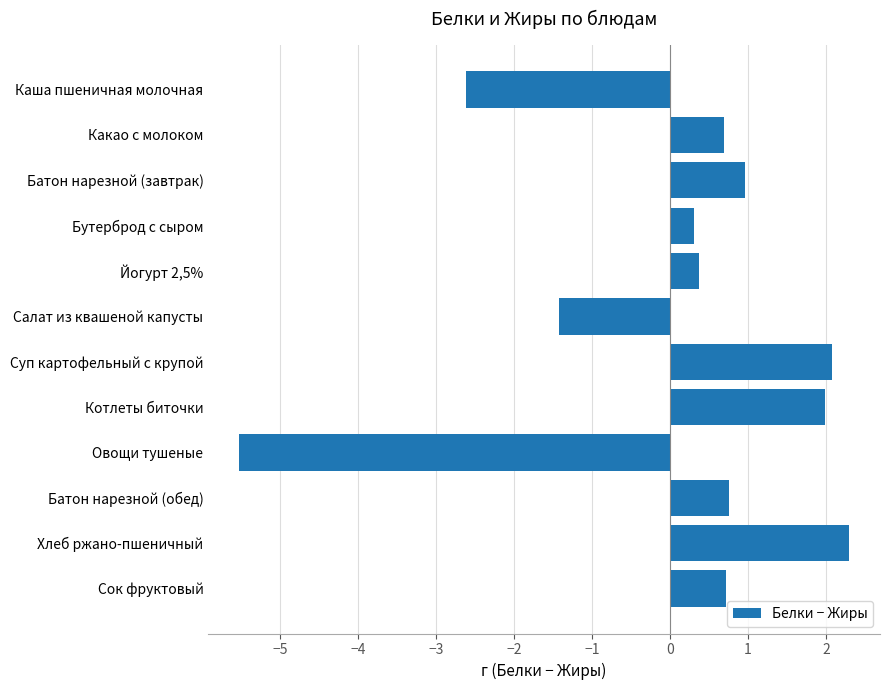

Count the number of categories in the chart.

12